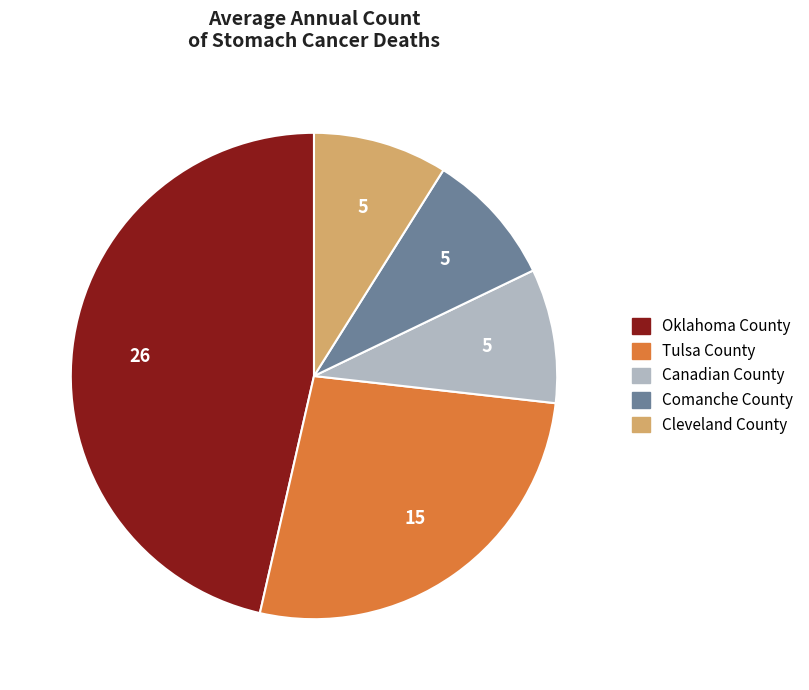

Combined, do Oklahoma County and Tulsa County account for over 50%?

Yes